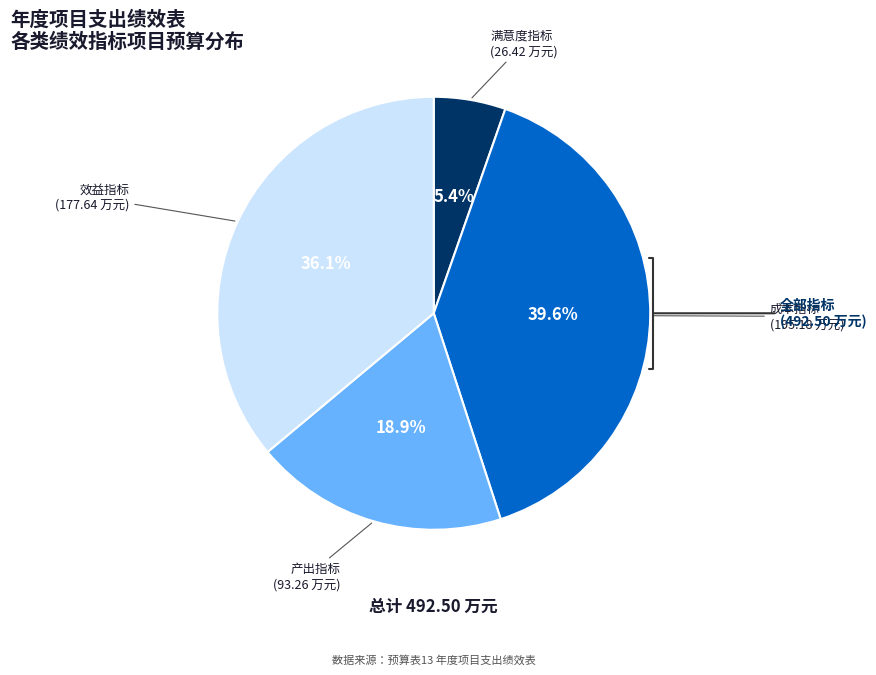

Is there any slice that represents more than half of the pie?

No